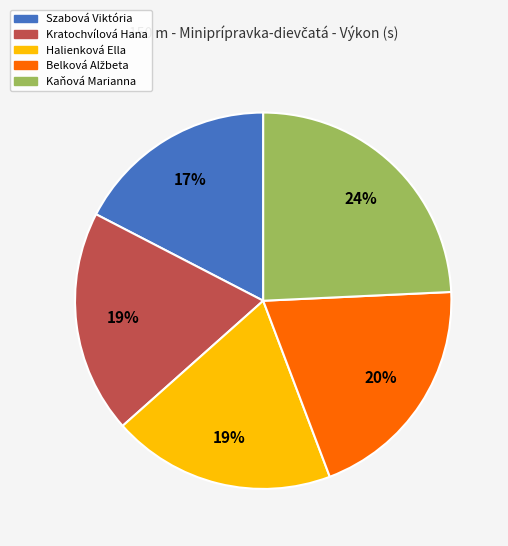

Is the sum of Kaňová Marianna and Halienková Ella greater than half?

No